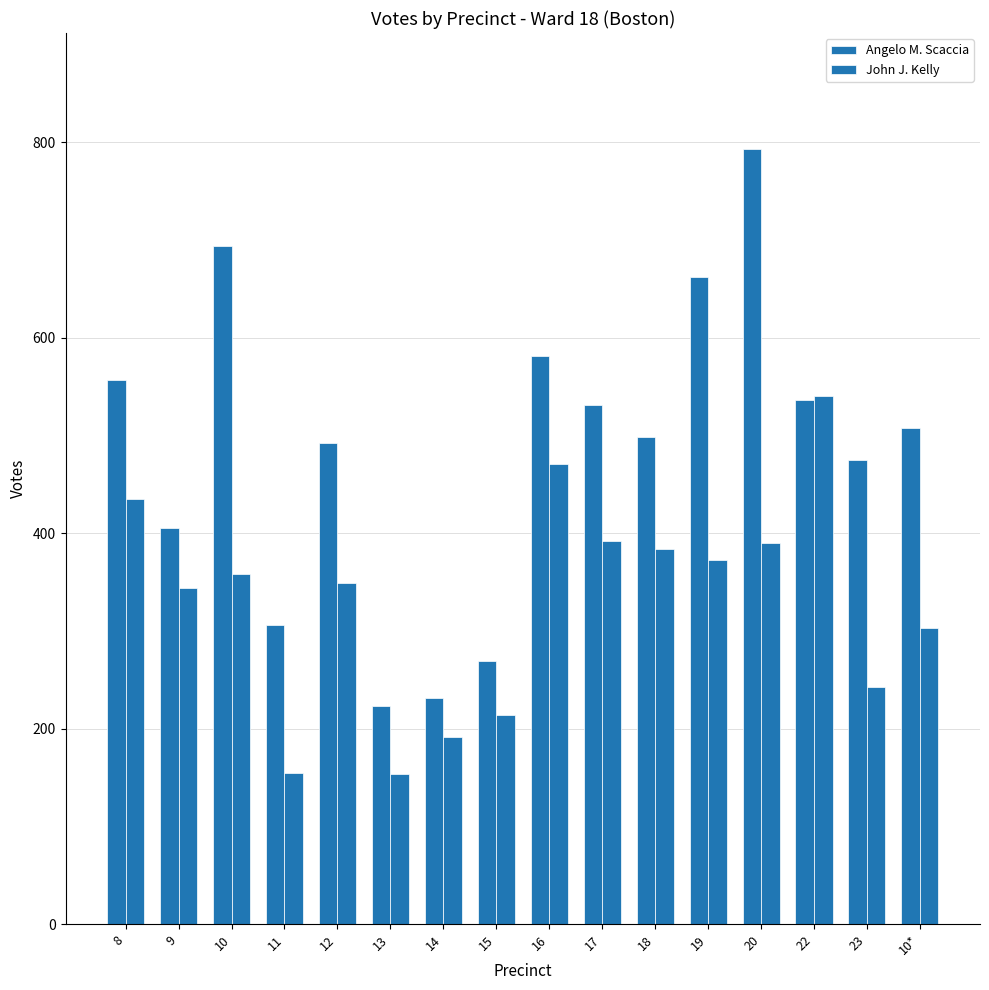

What is the minimum value for Angelo M. Scaccia?

223